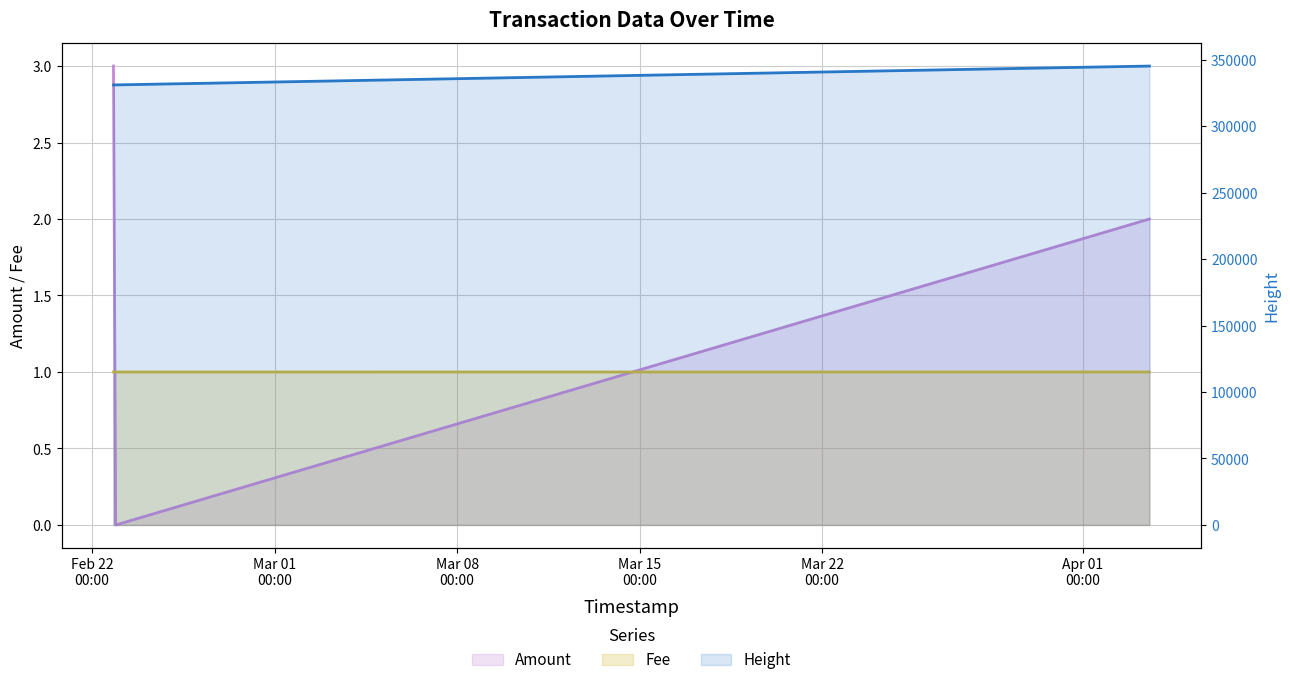

What is the lowest value of the Fee (line) series?

1.0